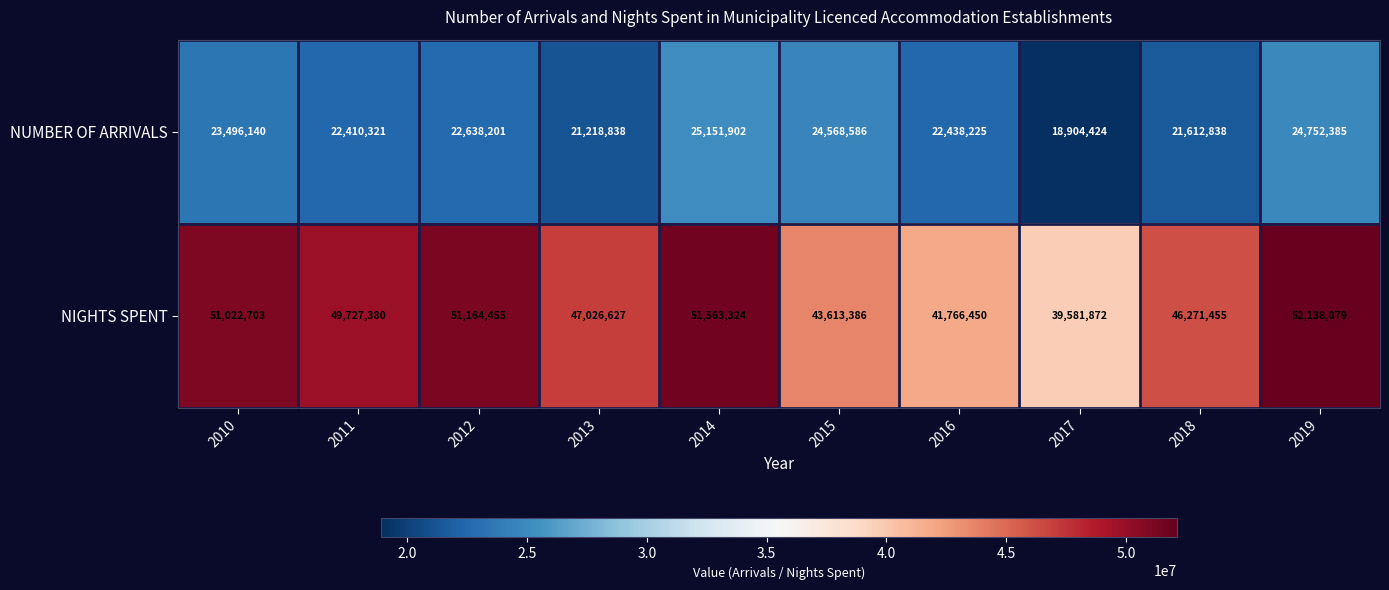

What is the sum of all NUMBER OF ARRIVALS values?

227191860